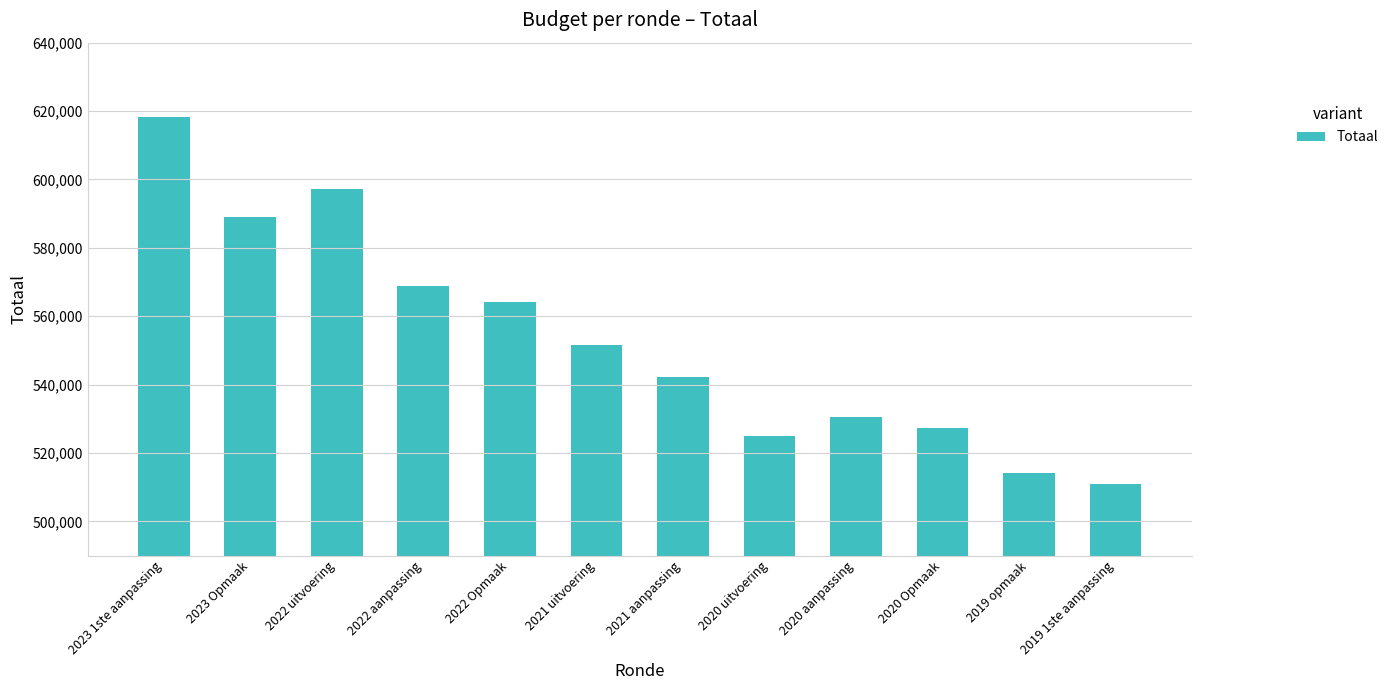

What is the approximate value at 2019 1ste aanpassing, to the nearest 100?

511000